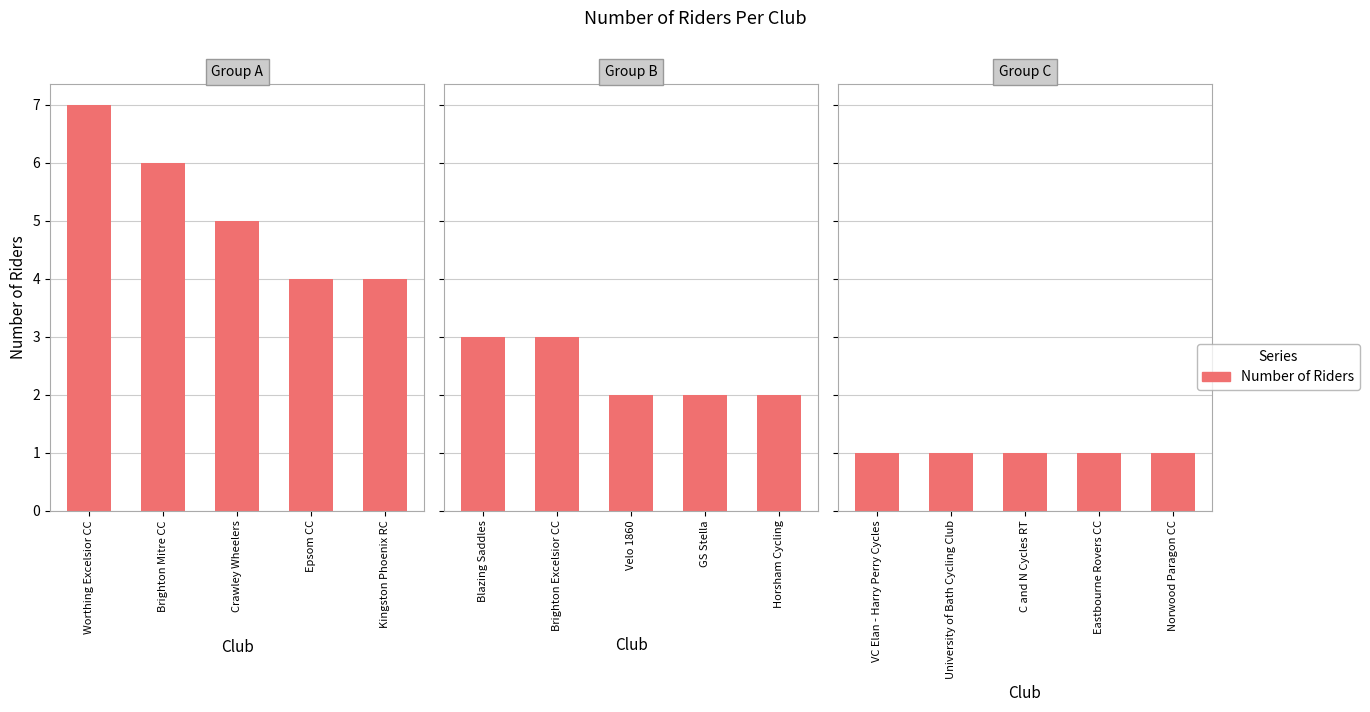

Are the bars grouped side by side (vs. stacked)?

No